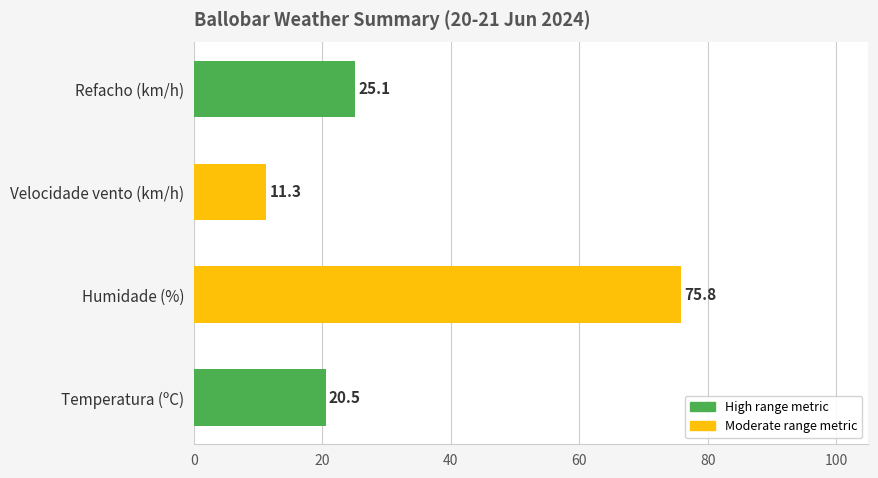

The value at Humidade (%) is 75.8. True or false?

True